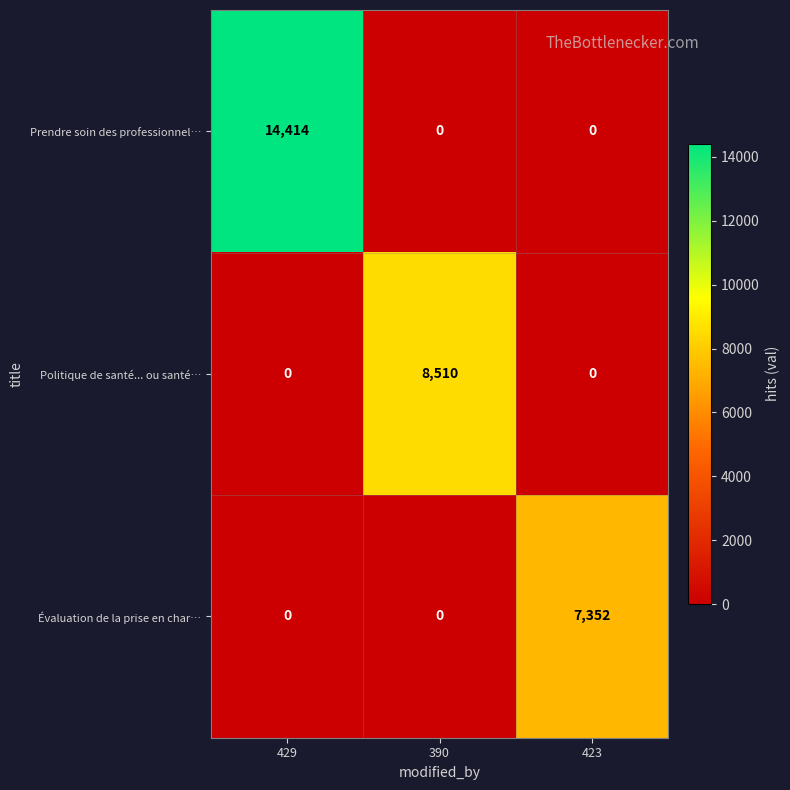

The Évaluation de la prise en char… series shows 7352 at 423. True or false?

True